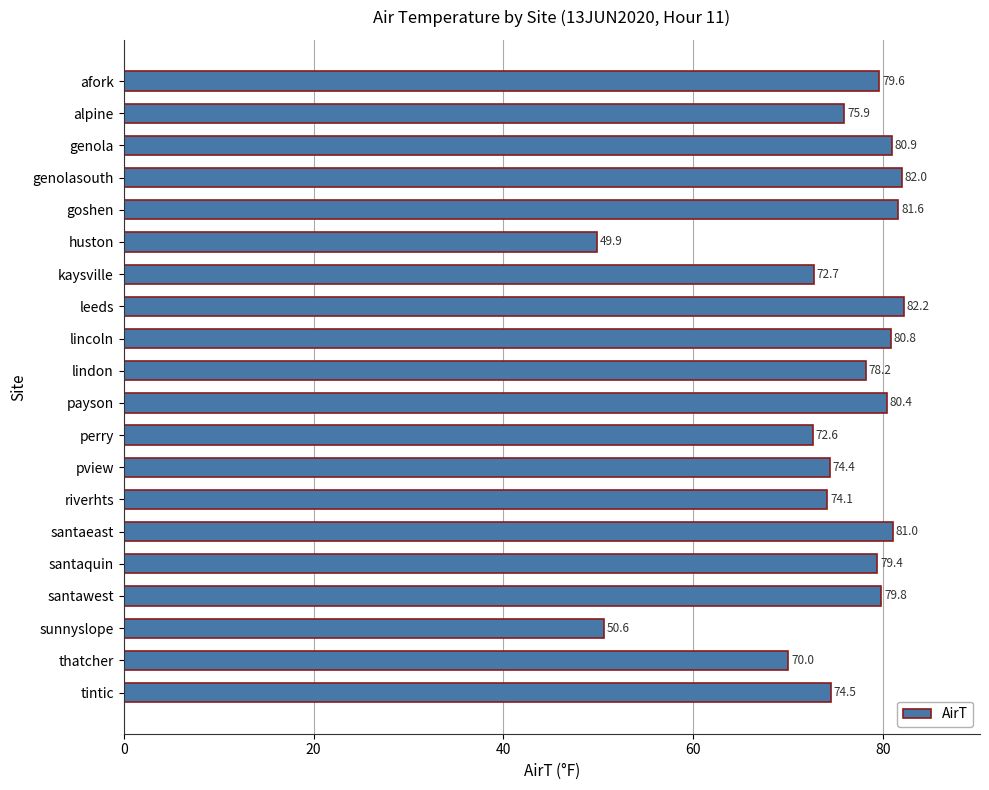

Which category has the highest value across all series?

leeds